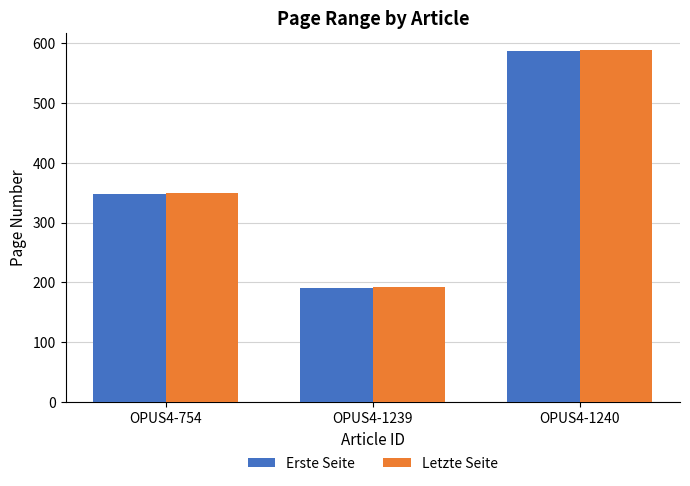

List the labels in order of Letzte Seite value, largest first.

OPUS4-1240, OPUS4-754, OPUS4-1239